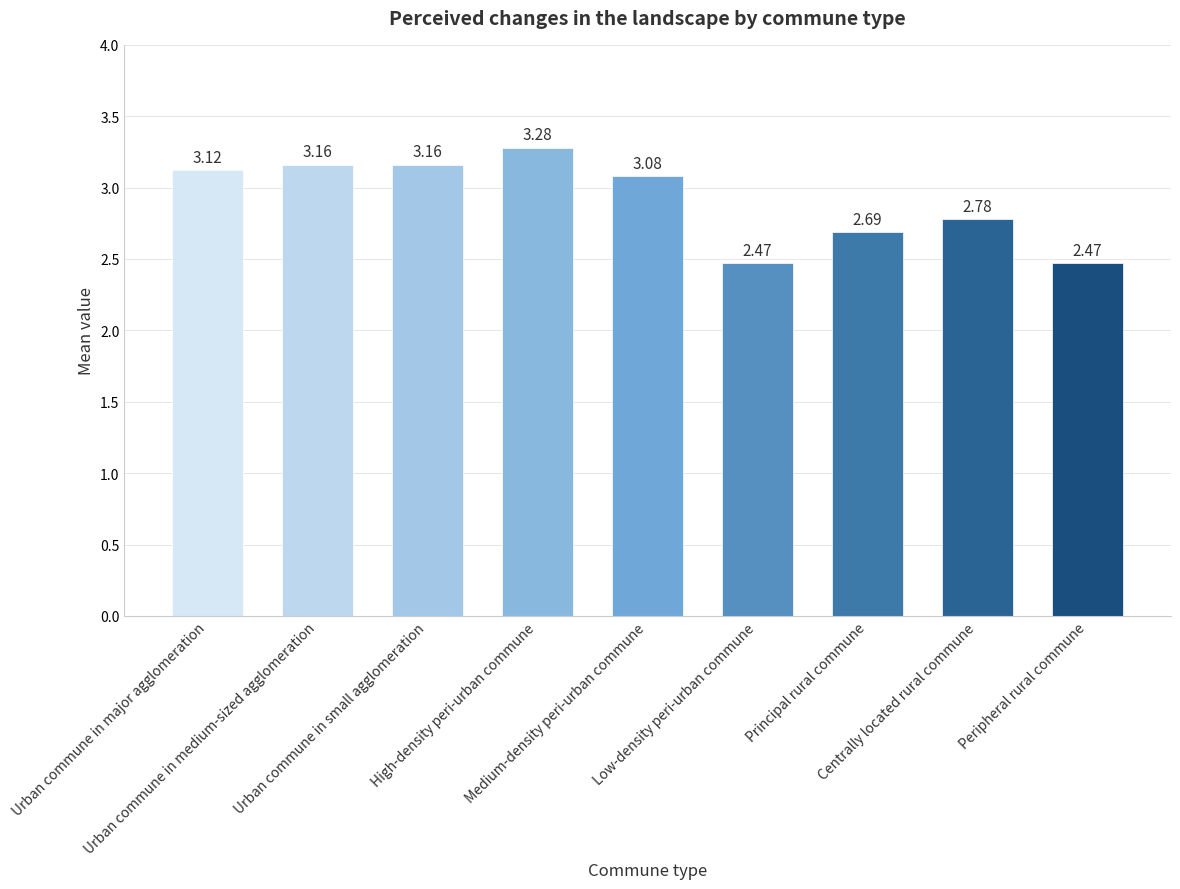

What position from the left is Centrally located rural commune?

8